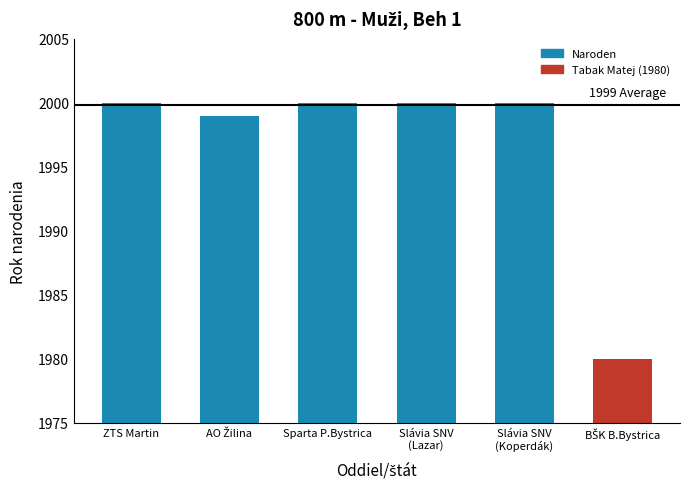

The value at Sparta P.Bystrica is 2000. True or false?

True